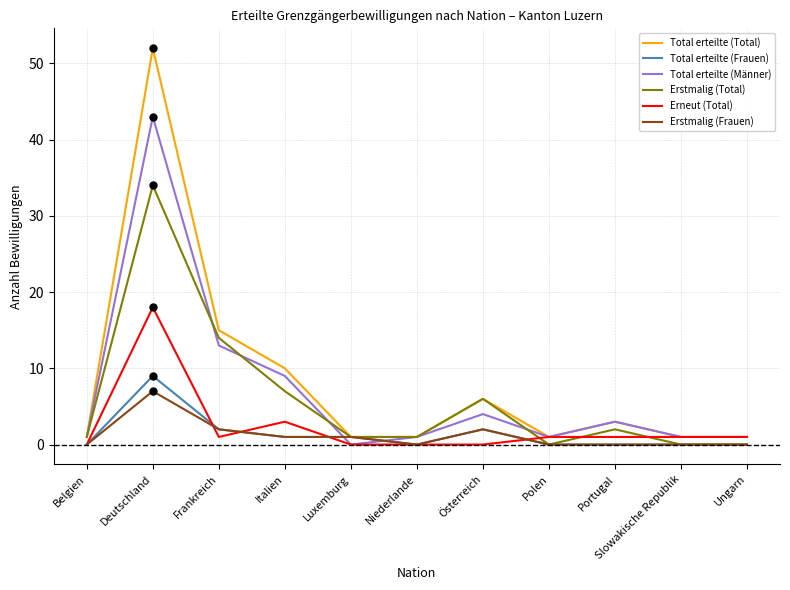

Which series has the widest spread of values?

Total erteilte (Total)